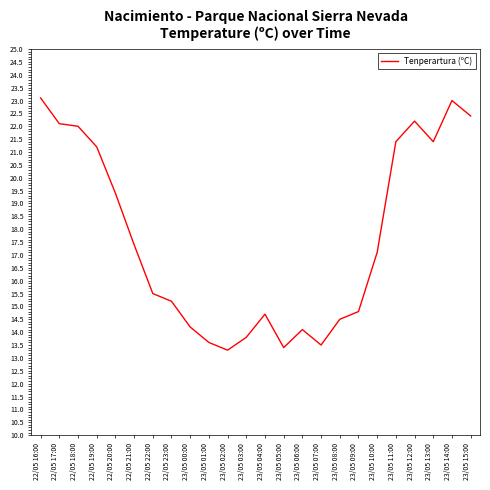

At which label does the data first exceed 17?

22/05 16:00